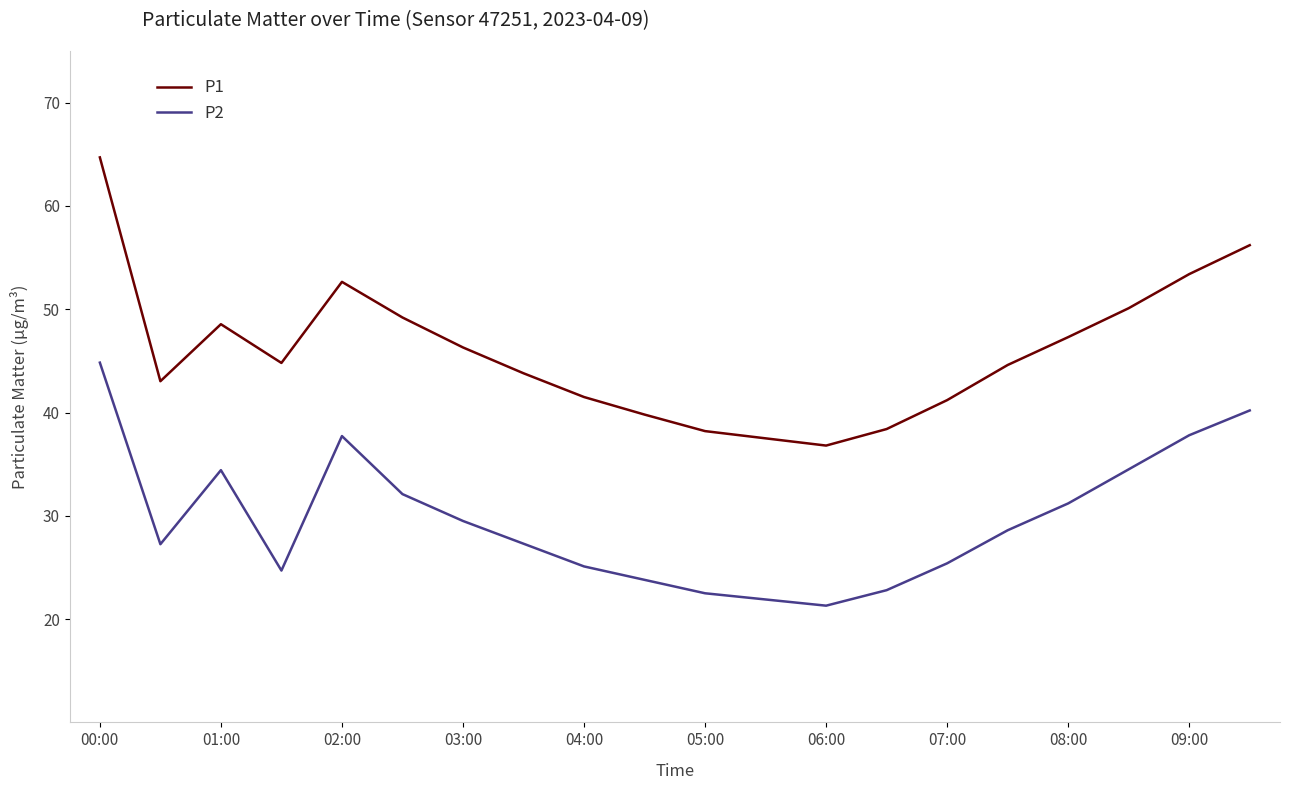

What is the difference between the maximum and minimum values in the P2 series?

23.5